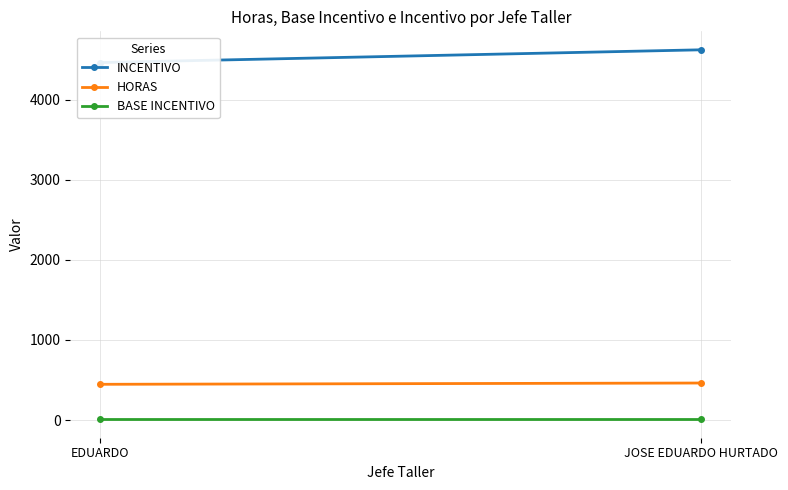

At which category is the sum across all series the highest?

JOSE EDUARDO HURTADO